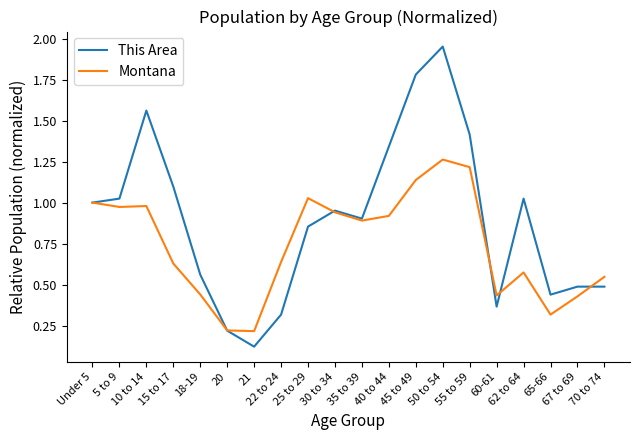

Which series has the largest range (max minus min)?

This Area